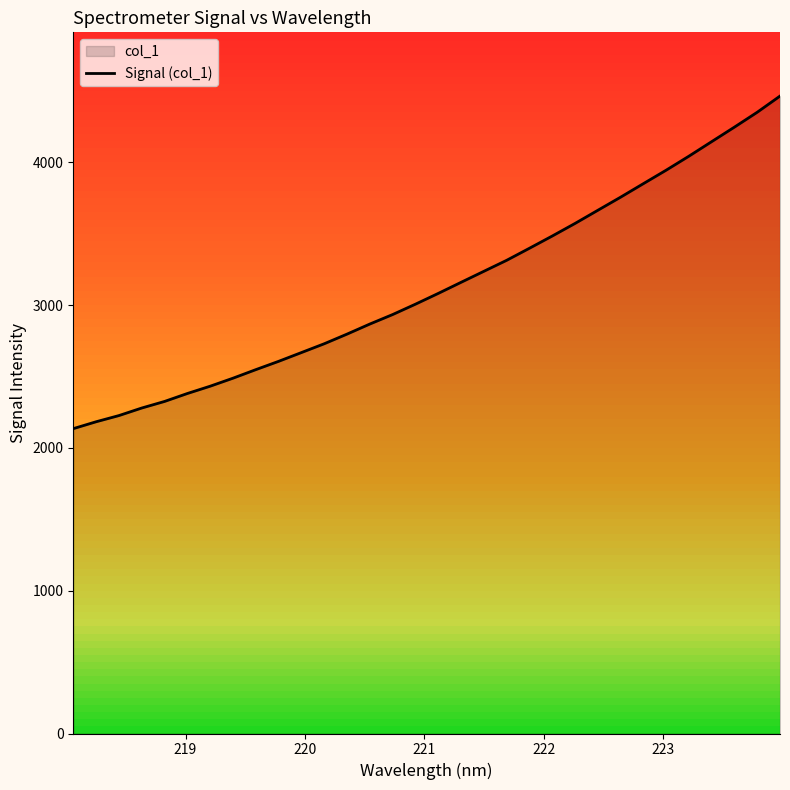

What is the greatest value displayed?

4464.9